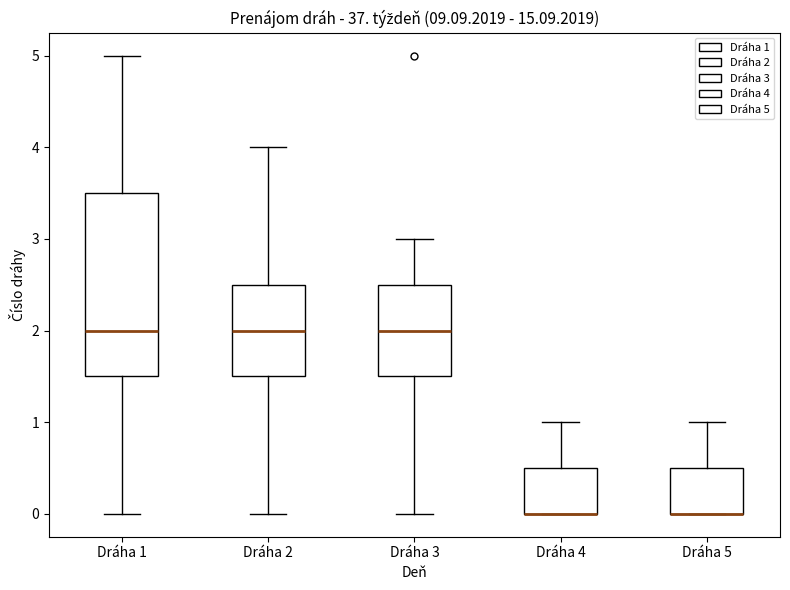

Comparing the boxes themselves (not the whiskers), which one is the tallest?

Dráha 1